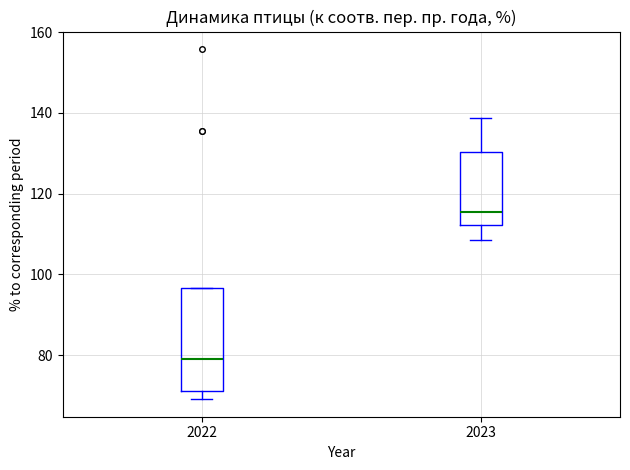

Reading left to right, transcribe this box plot: for each box, give where its median line is, the range the box spans, and where its two whiskers end, as read against the y-axis. The values are not printed on the chart, so give them approximately, as read against the axis.

2022: median 78, box 72 to 96, whiskers 70 to 96
2023: median 116, box 112 to 130, whiskers 108 to 138